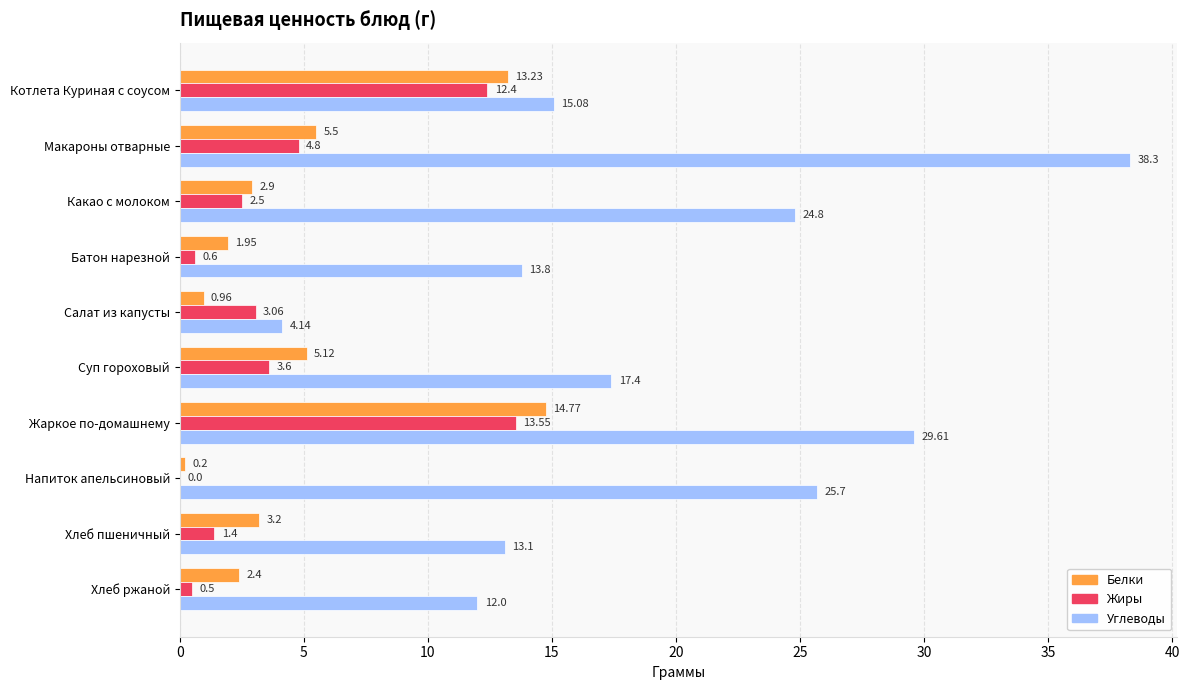

What is the sum of the Белки values at Напиток апельсиновый and Суп гороховый?

5.3